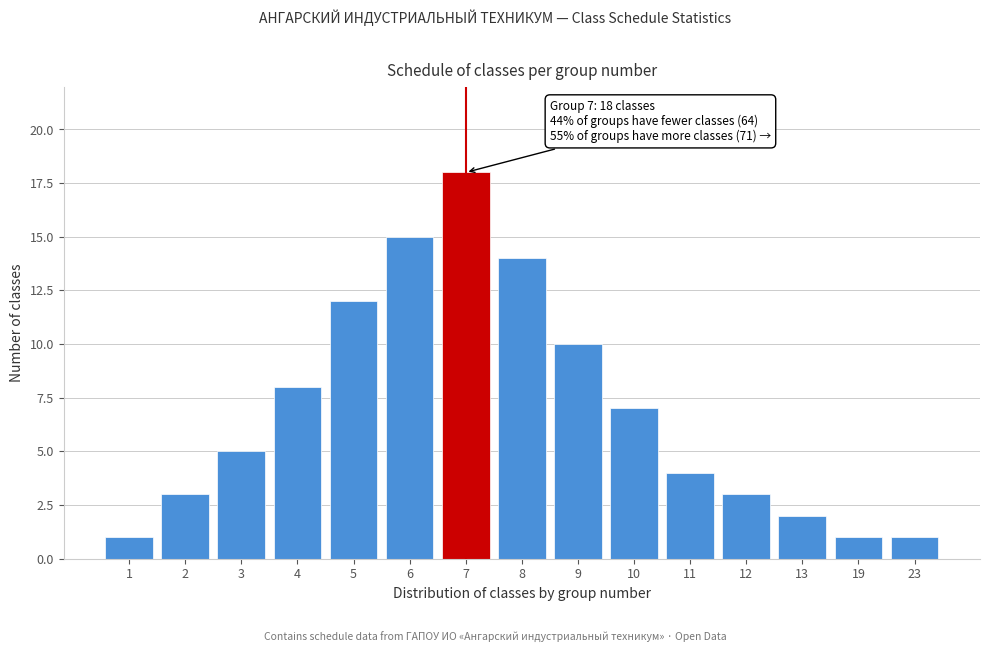

Reading right to left, transcribe all the data shown in this chart.

1	1	2	3	4	7	10	14	18	15	12	8	5	3	1